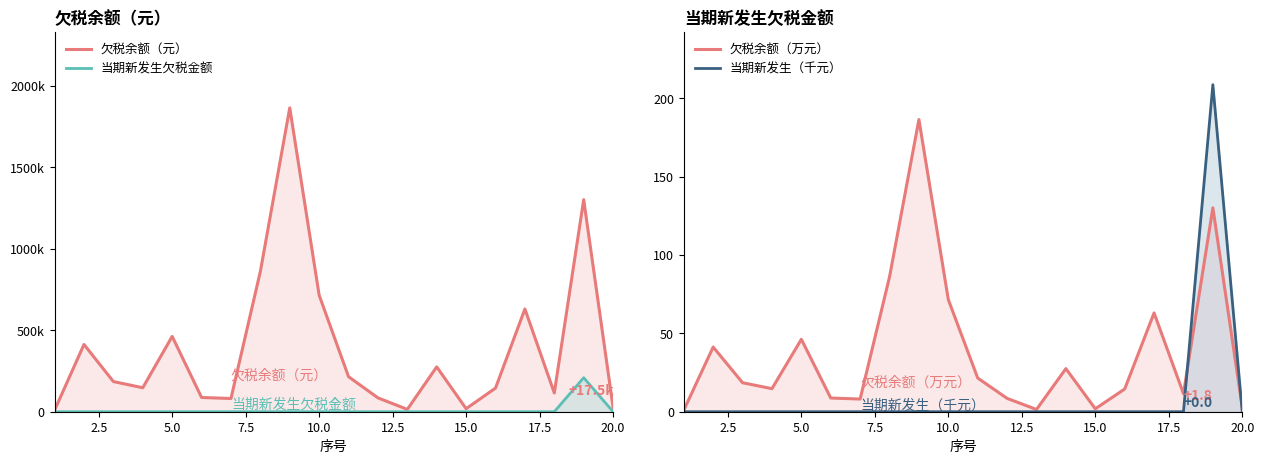

What is the difference between the highest and lowest values at 7.5?

147000.0